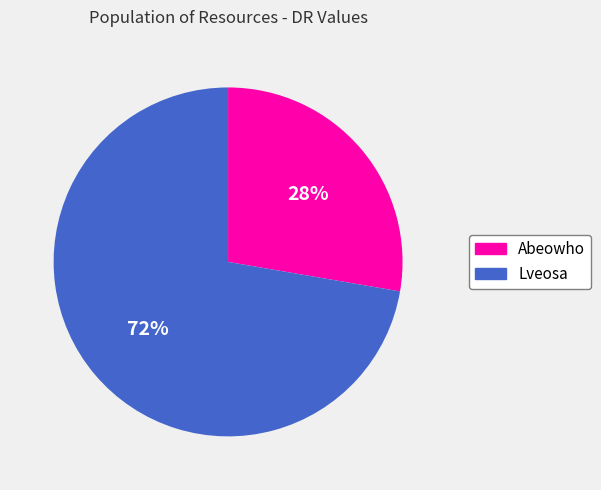

Rank the categories by value from highest to lowest.

Lveosa, Abeowho